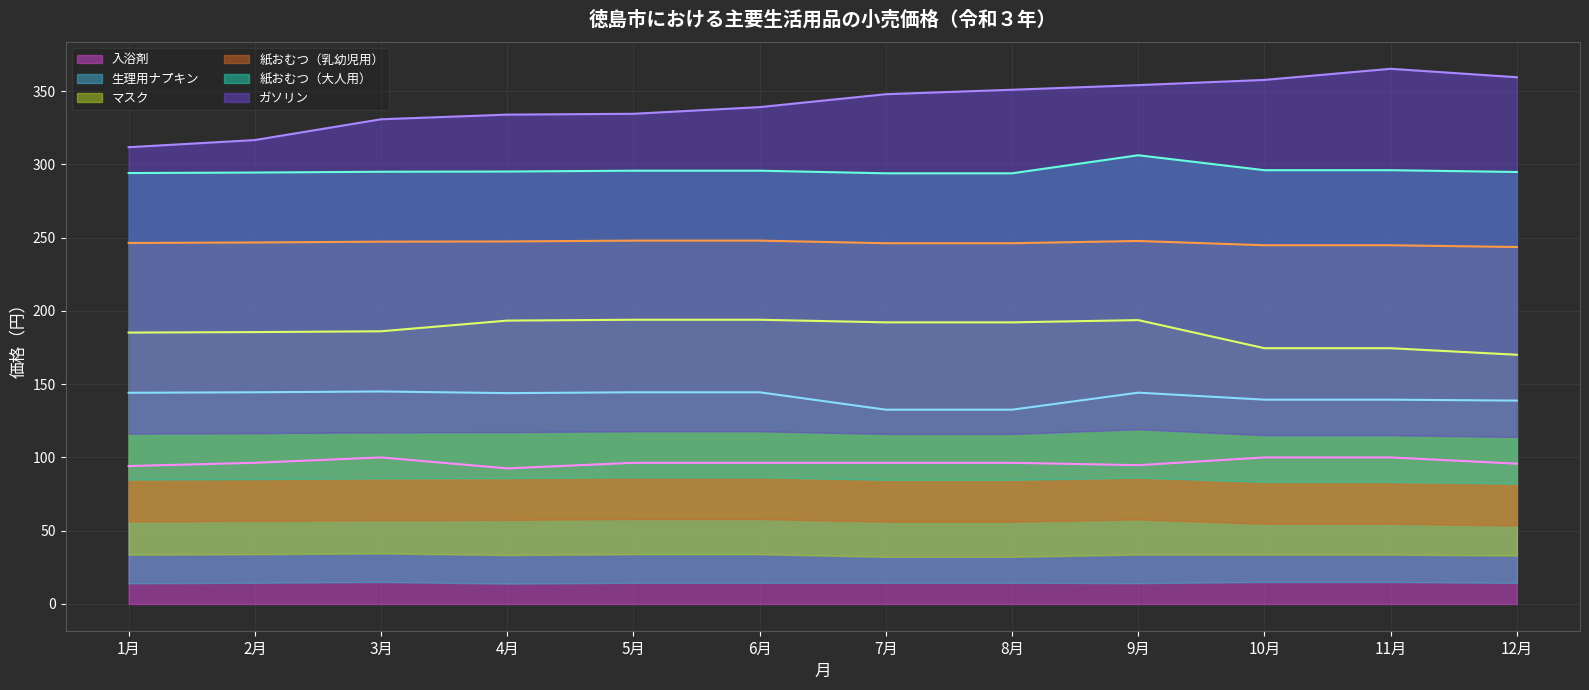

What is the maximum value shown in the chart?

365.2